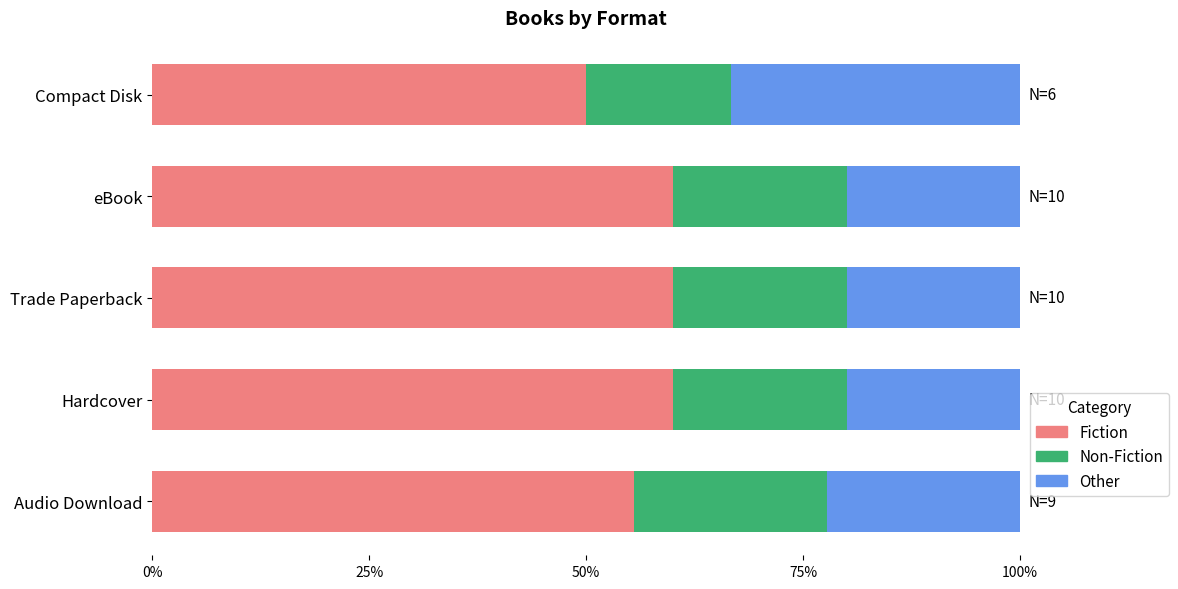

What value does the Fiction series have at Compact Disk?

50.0